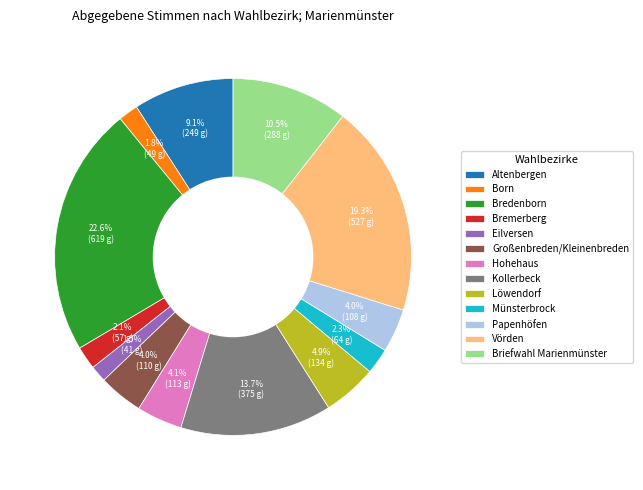

What percentage is NOT represented by Born?

98.2%